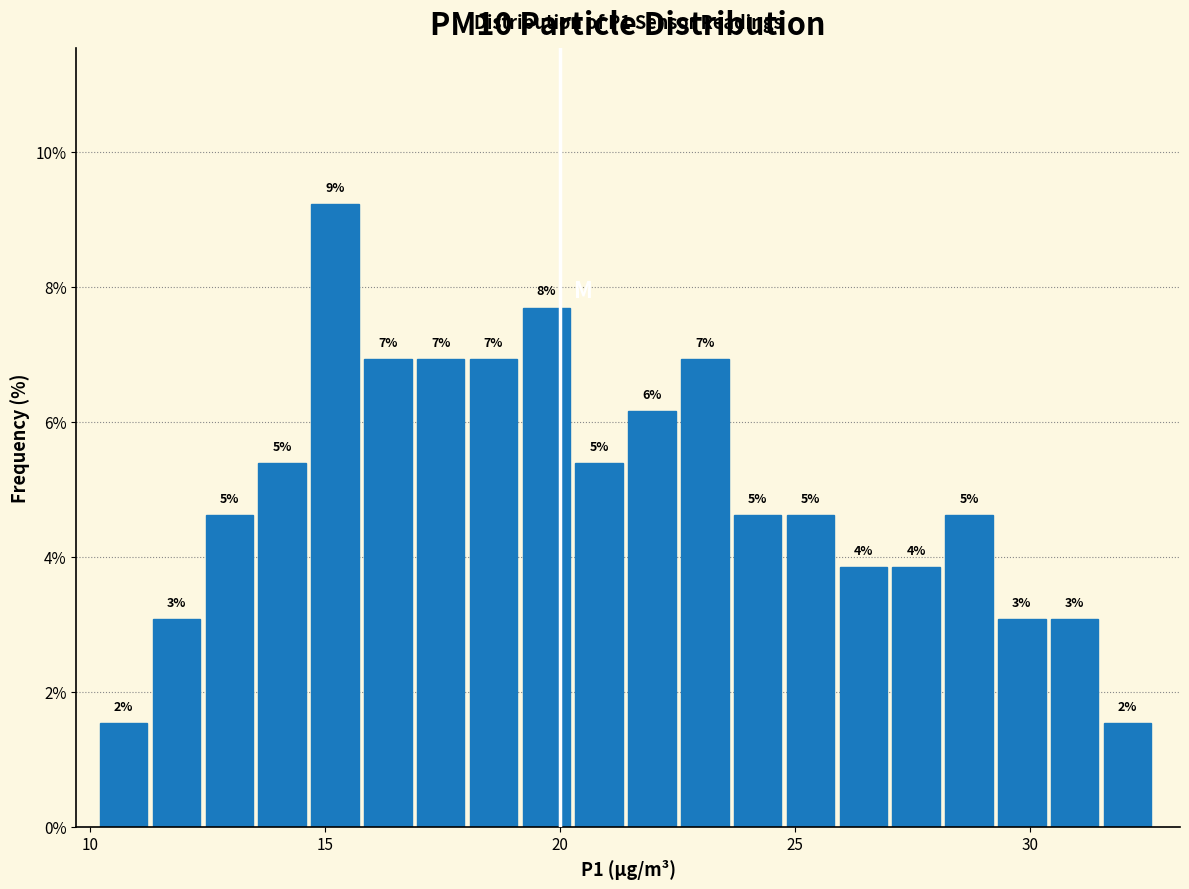

Read against the x-axis, roughly where is the centre of the tallest bar?

15.0